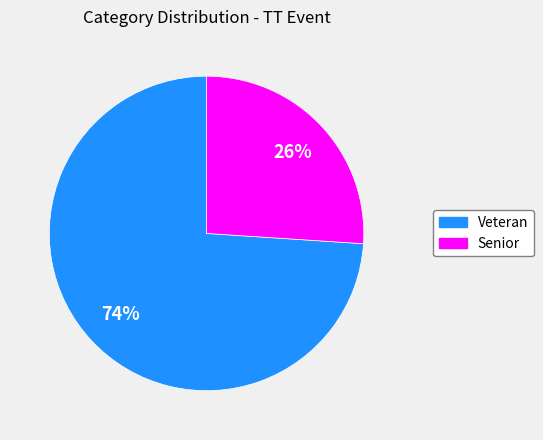

To the nearest percent, what percentage of the pie is Veteran?

74%